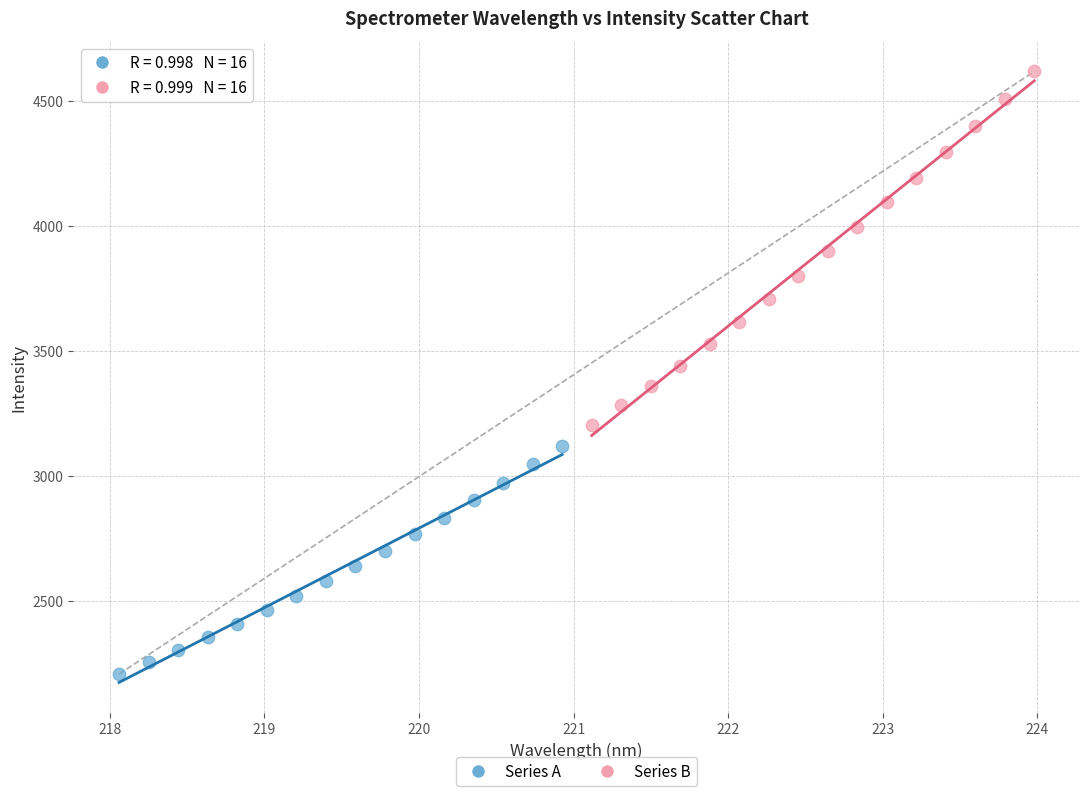

Which series reaches the maximum Y coordinate?

Series B